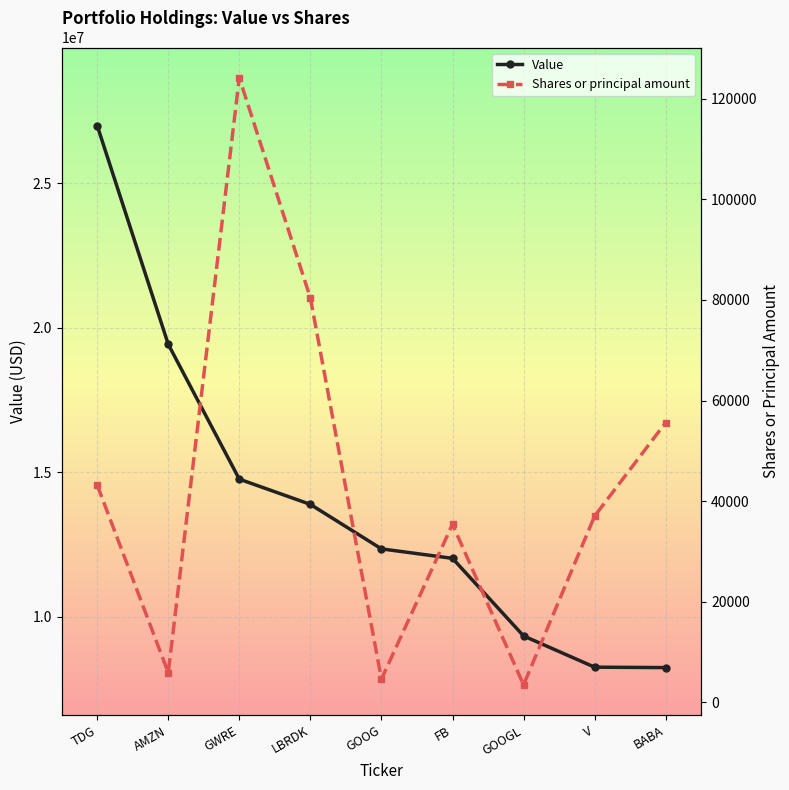

What is the minimum value for Value?

8235000